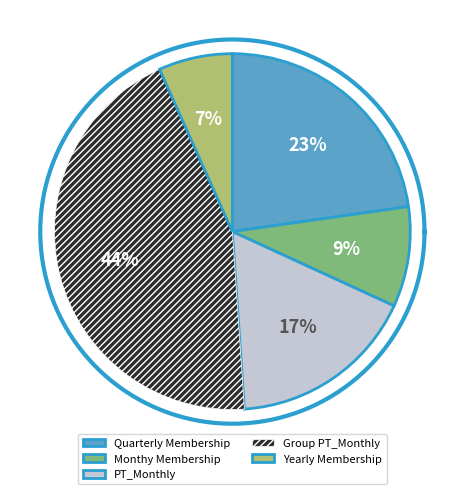

Between Quarterly Membership and Yearly Membership, which is larger?

Quarterly Membership